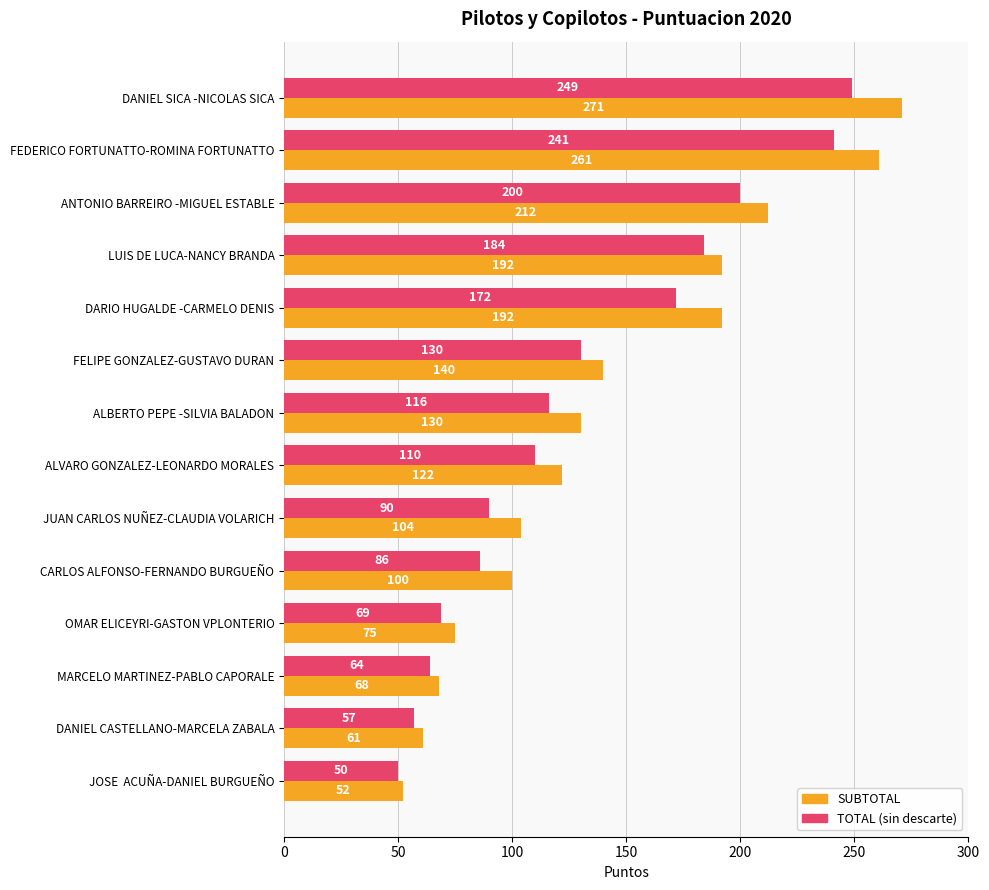

What is the difference between the highest and lowest values at DARIO HUGALDE -CARMELO DENIS?

20